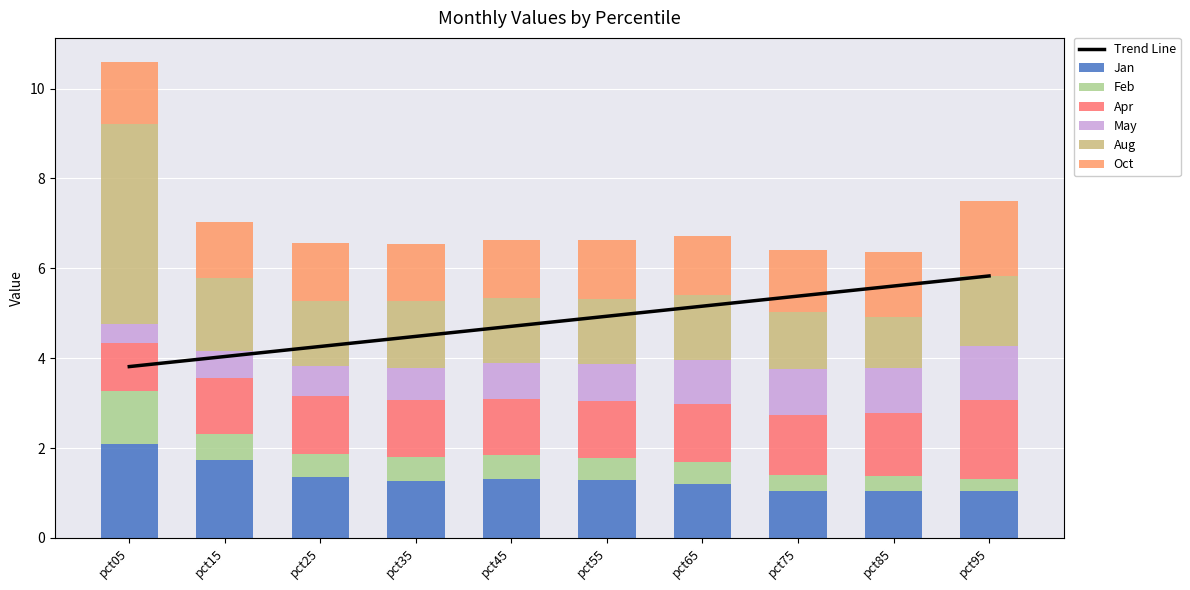

Reading left to right, extract all data points from this chart.

Jan: 2.1	1.7	1.4	1.3	1.3	1.3	1.2	1.0	1.0	1.0
Feb: 1.2	0.6	0.5	0.5	0.5	0.5	0.5	0.4	0.3	0.3
Apr: 1.1	1.3	1.3	1.3	1.3	1.3	1.3	1.3	1.4	1.7
May: 0.4	0.6	0.7	0.7	0.8	0.8	1.0	1.0	1.0	1.2
Aug: 4.5	1.6	1.5	1.5	1.4	1.5	1.4	1.3	1.1	1.6
Oct: 1.4	1.2	1.3	1.3	1.3	1.3	1.3	1.4	1.4	1.7